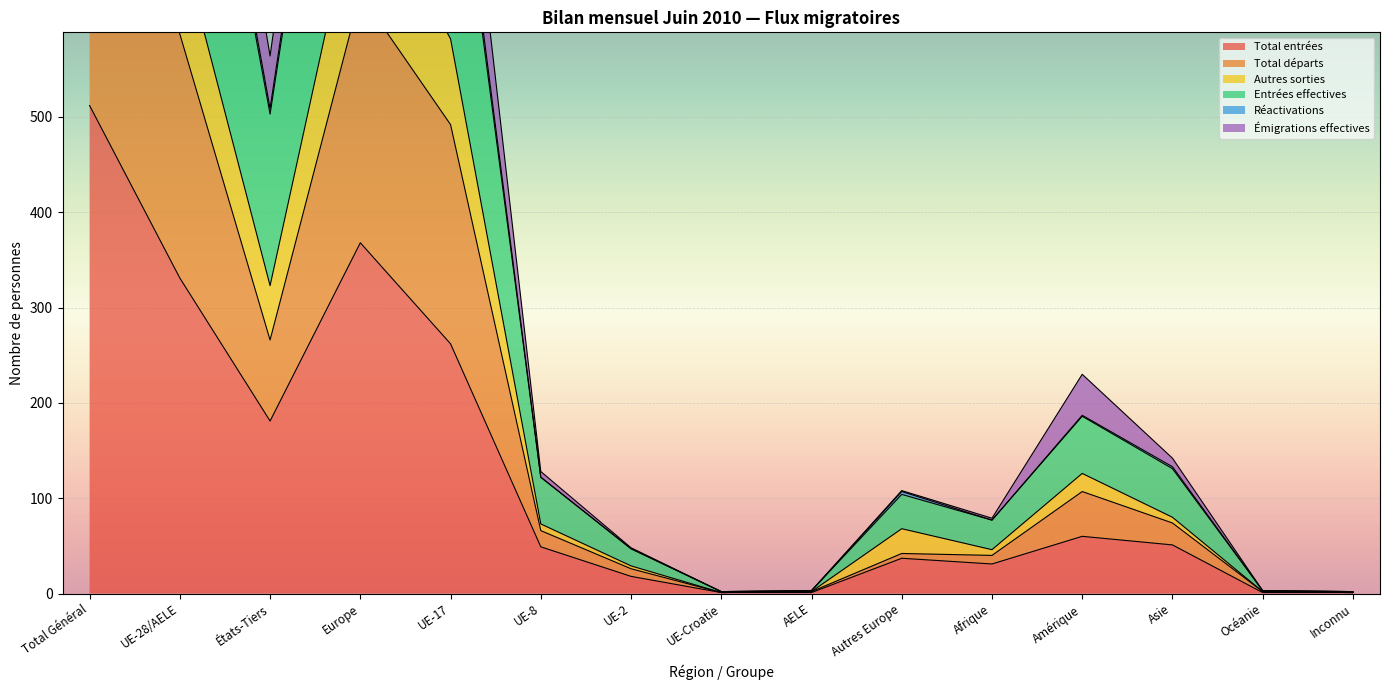

How many lines are shown in the chart?

6